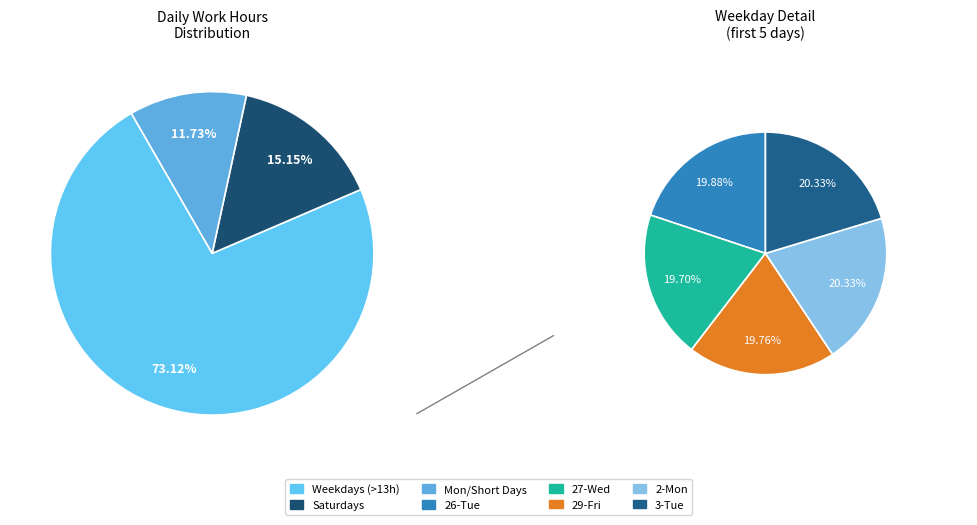

Approximately how many times larger is the value at 29-Fri compared to 7-Sat?

1.3